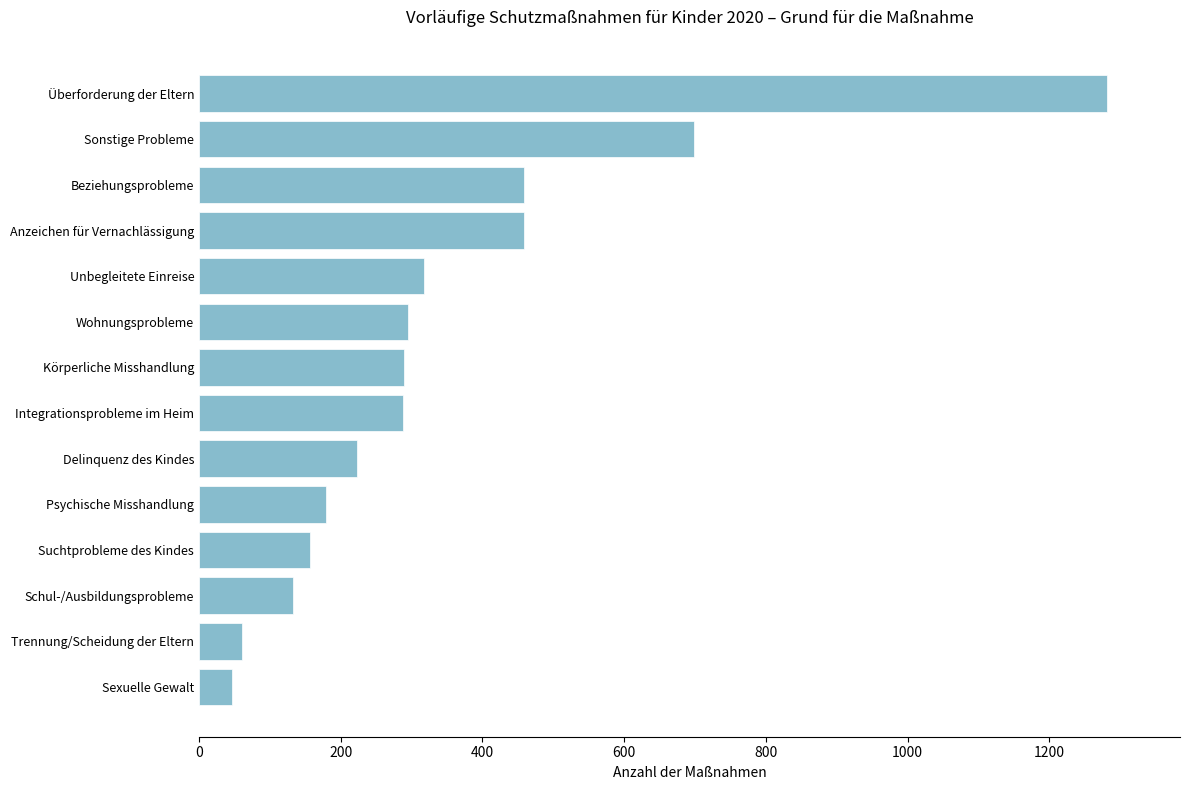

The chart shows a value of 438 at Körperliche Misshandlung. True or false?

False